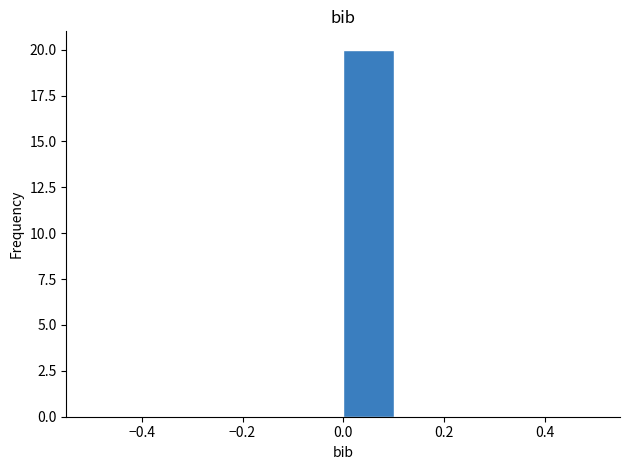

Over which range of the x-axis is the bar tallest?

0.0 to 0.1